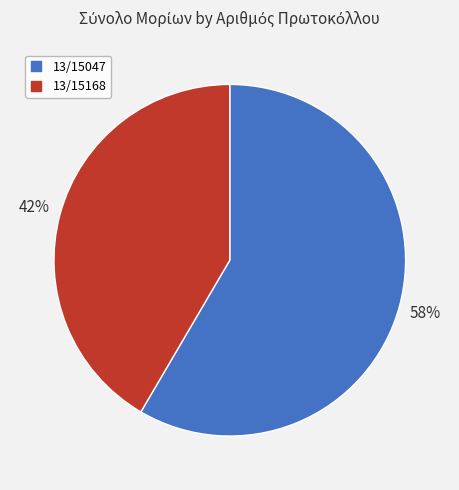

How many segments does this pie chart have?

2